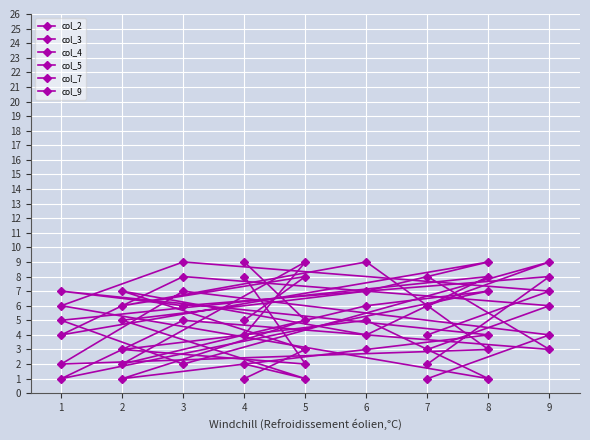

What are all the series names shown in the legend?

col_2, col_3, col_4, col_5, col_7, col_9